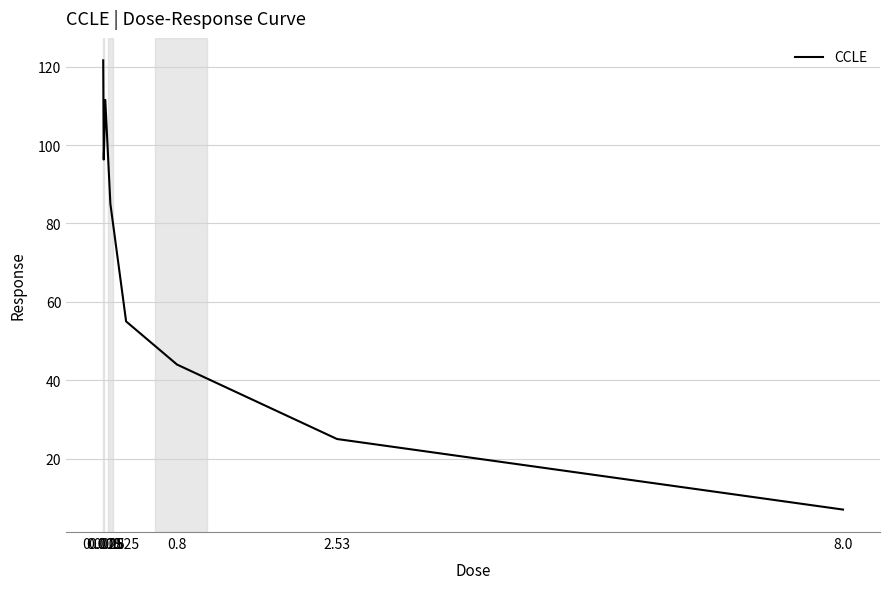

What is the difference between the values at 0.0025 and 2.53?

96.6